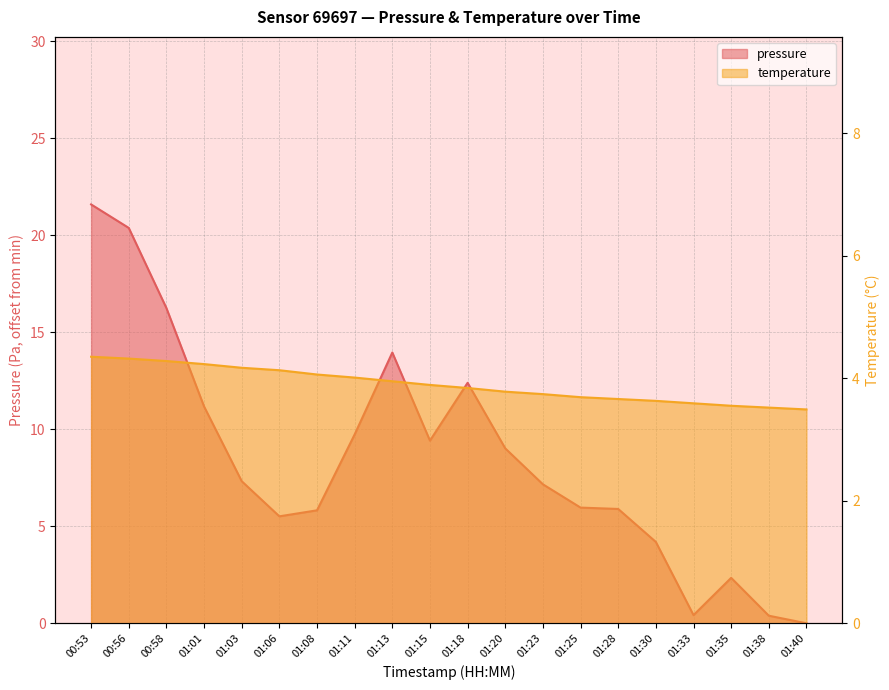

List the series in order of their overall mean, lowest first.

temperature, pressure